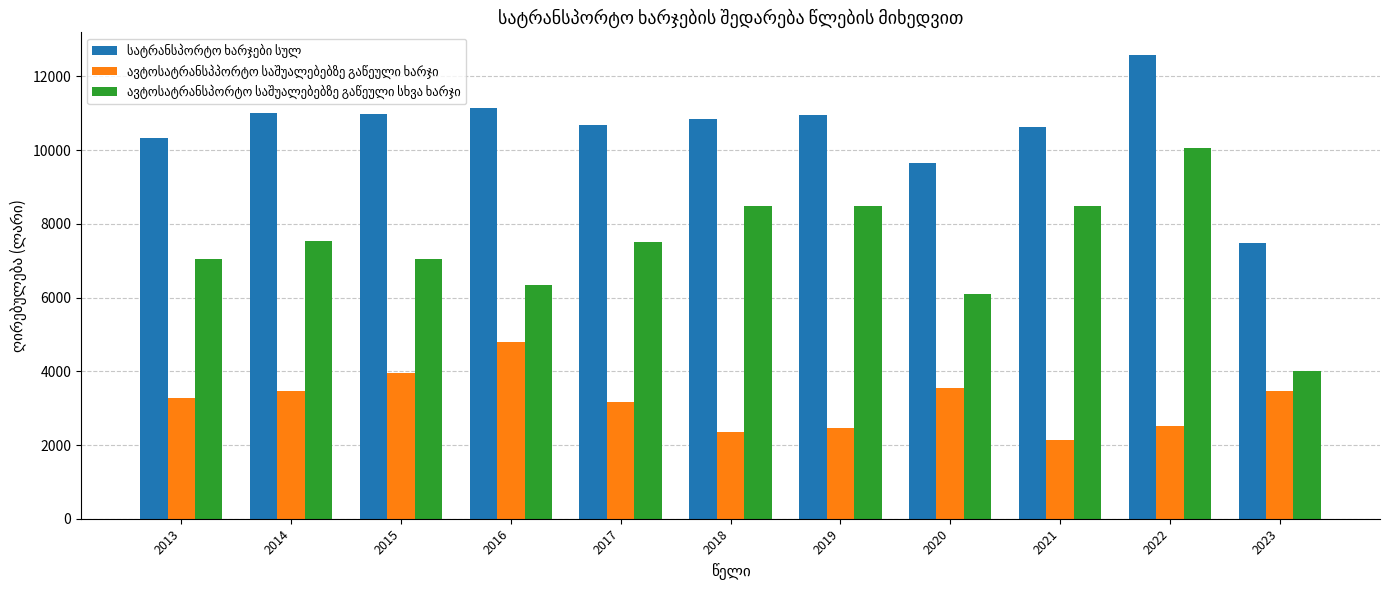

What is the difference between the highest and lowest values at 2019?

8495